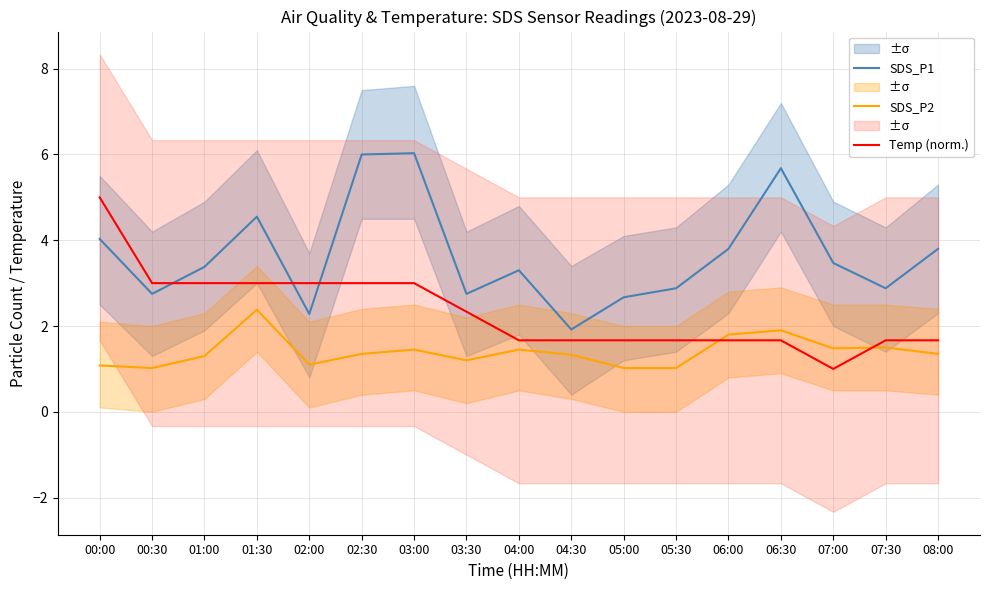

The value of Temp (norm.) at 06:00 is 1.7. True or false?

True